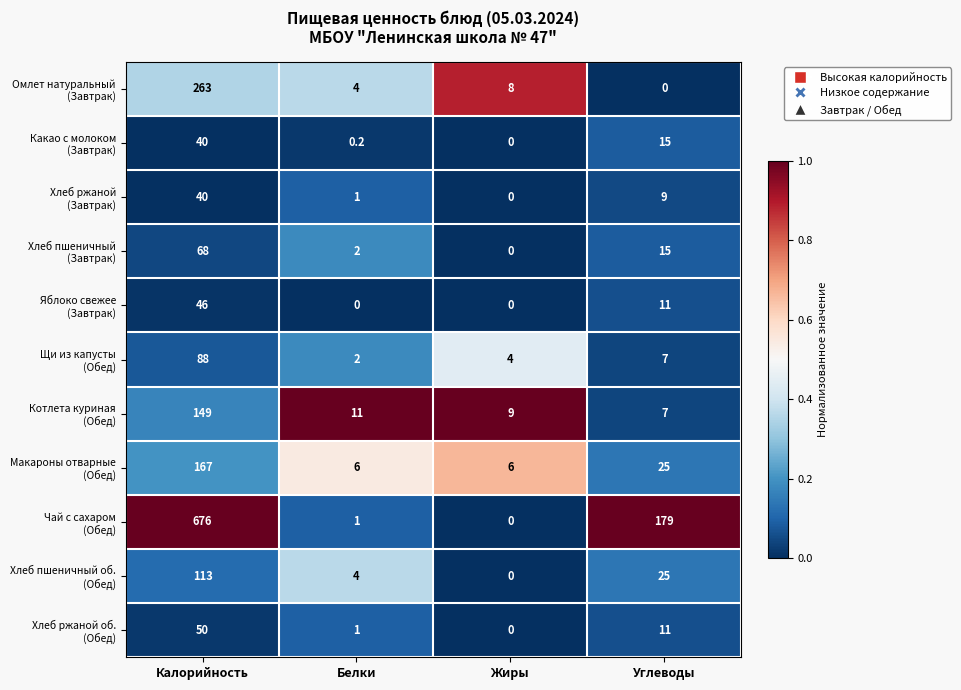

What is the total value across all series at Калорийность?

1700.0